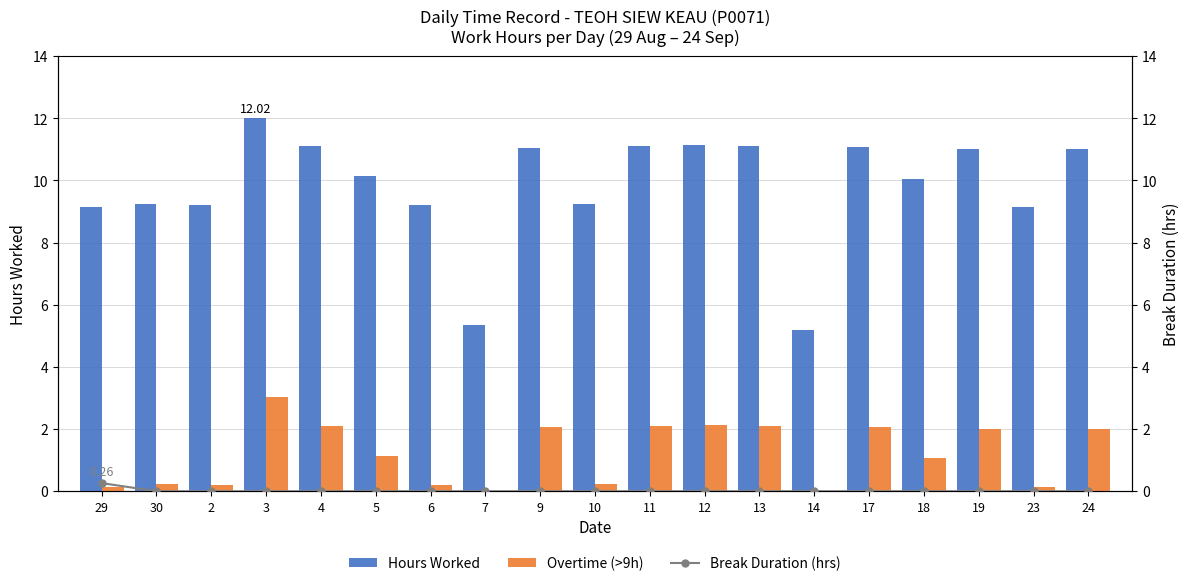

What is the label of the 9th bar from the left?

9